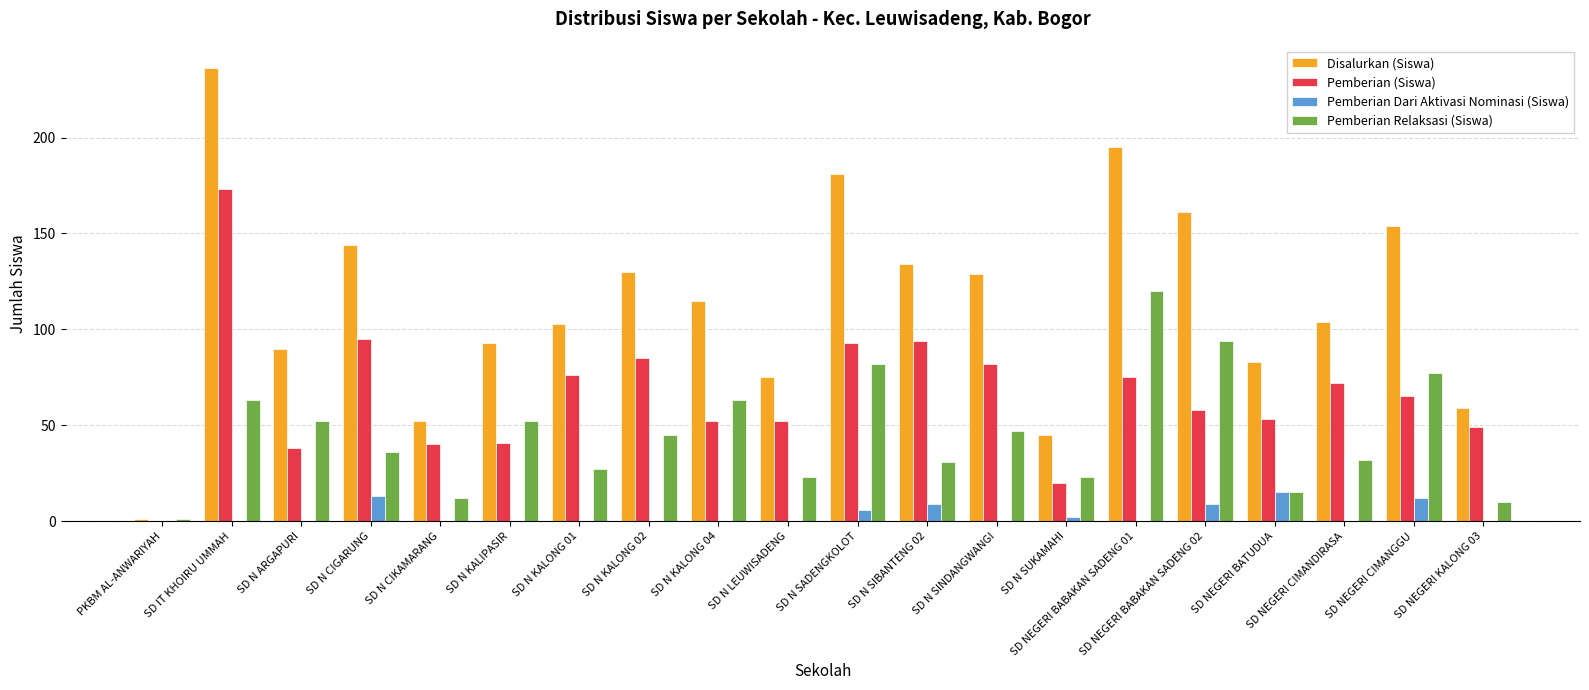

The value of Pemberian Relaksasi (Siswa) at SD NEGERI BABAKAN SADENG 01 is 120. True or false?

True